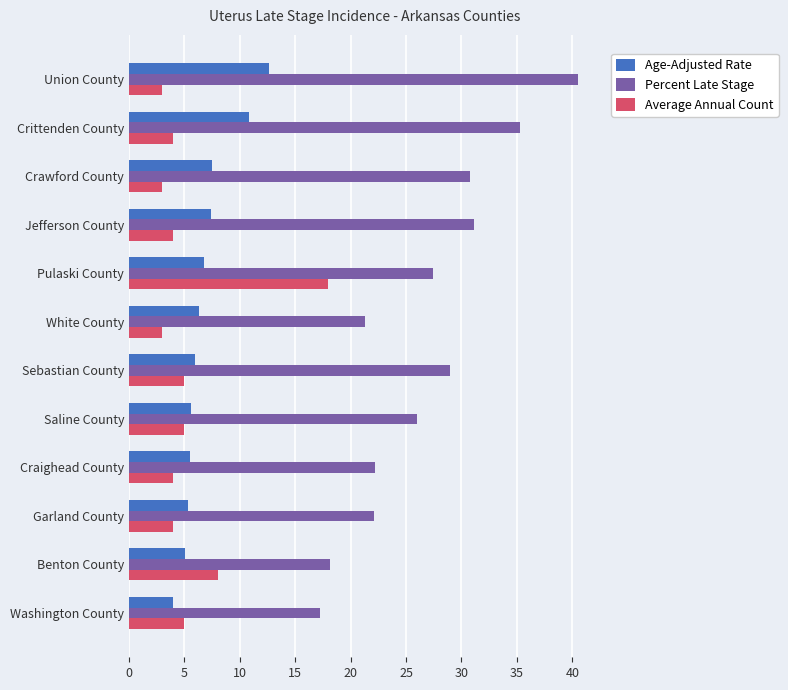

At how many categories does at least one series exceed 38?

1